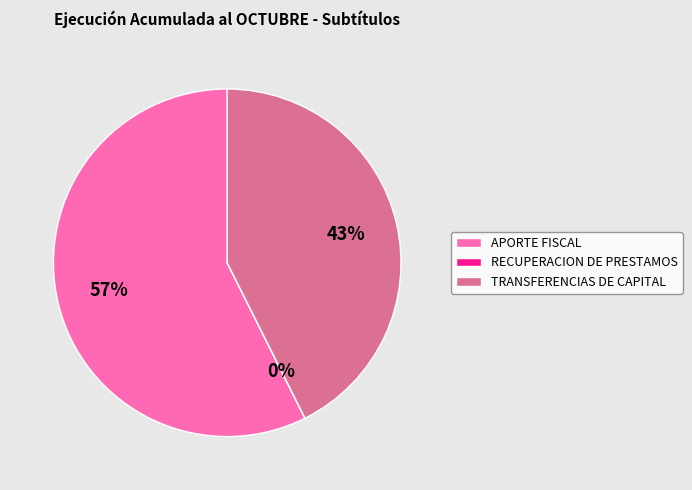

Which category has the biggest portion of the pie?

APORTE FISCAL